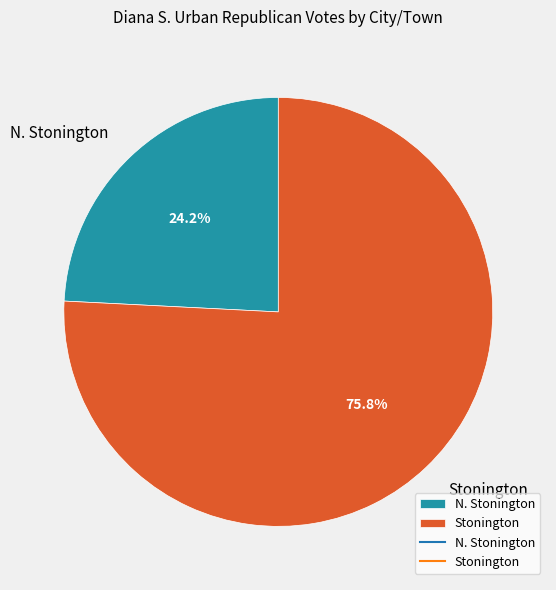

Rank the categories by value from lowest to highest.

N. Stonington, Stonington